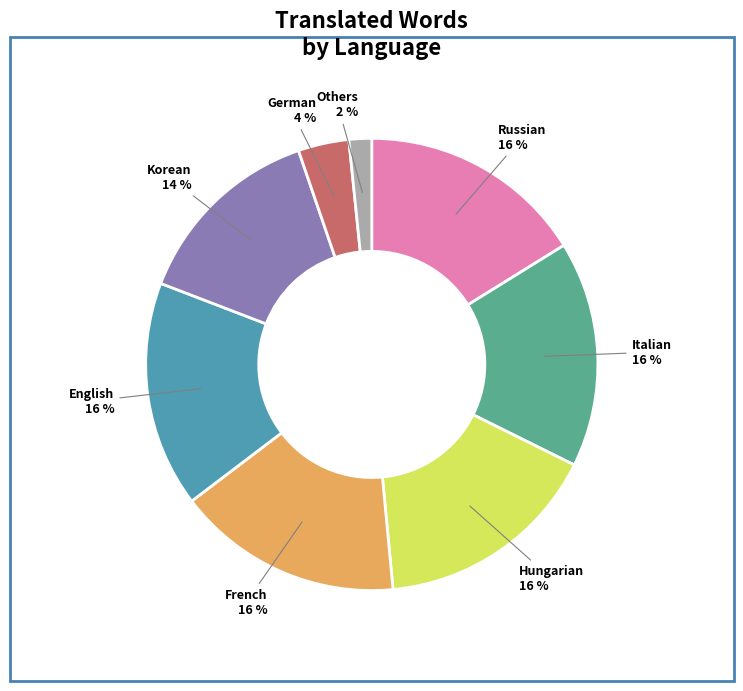

To the nearest percent, what is the difference between the Korean and Hungarian slice percentages?

2%